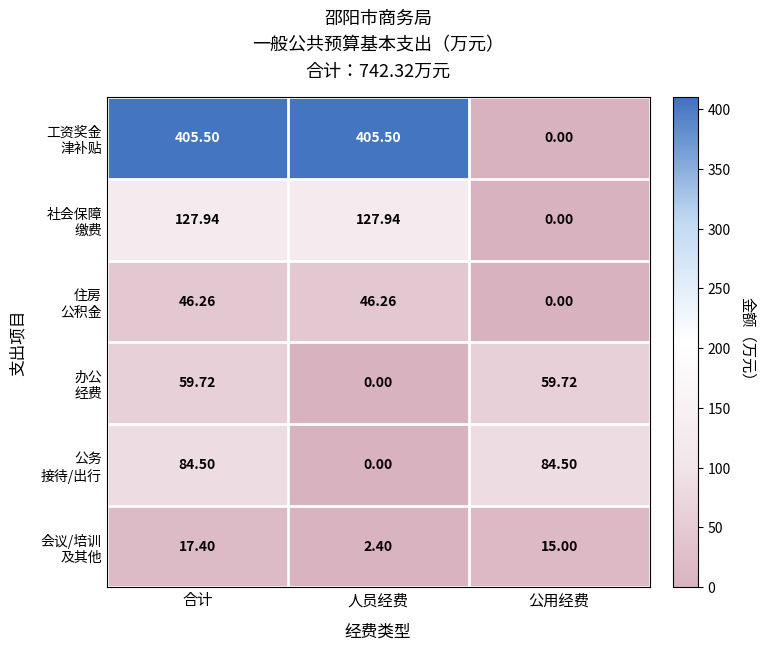

At which category is the sum across all series the highest?

合计